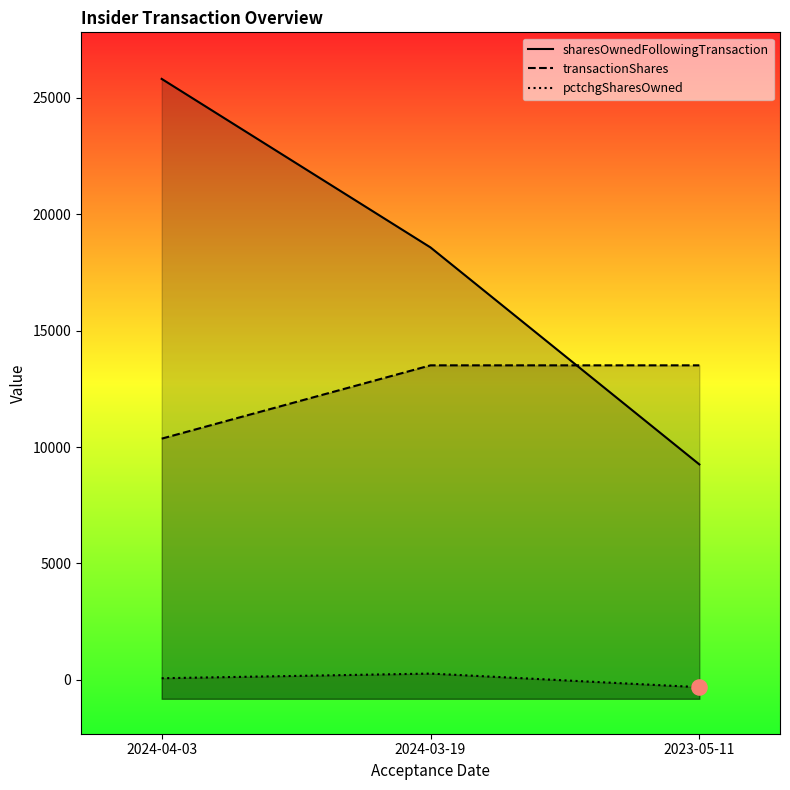

Is the value of sharesOwnedFollowingTransaction at 2024-03-19 greater than the value of transactionShares at 2024-04-03?

Yes